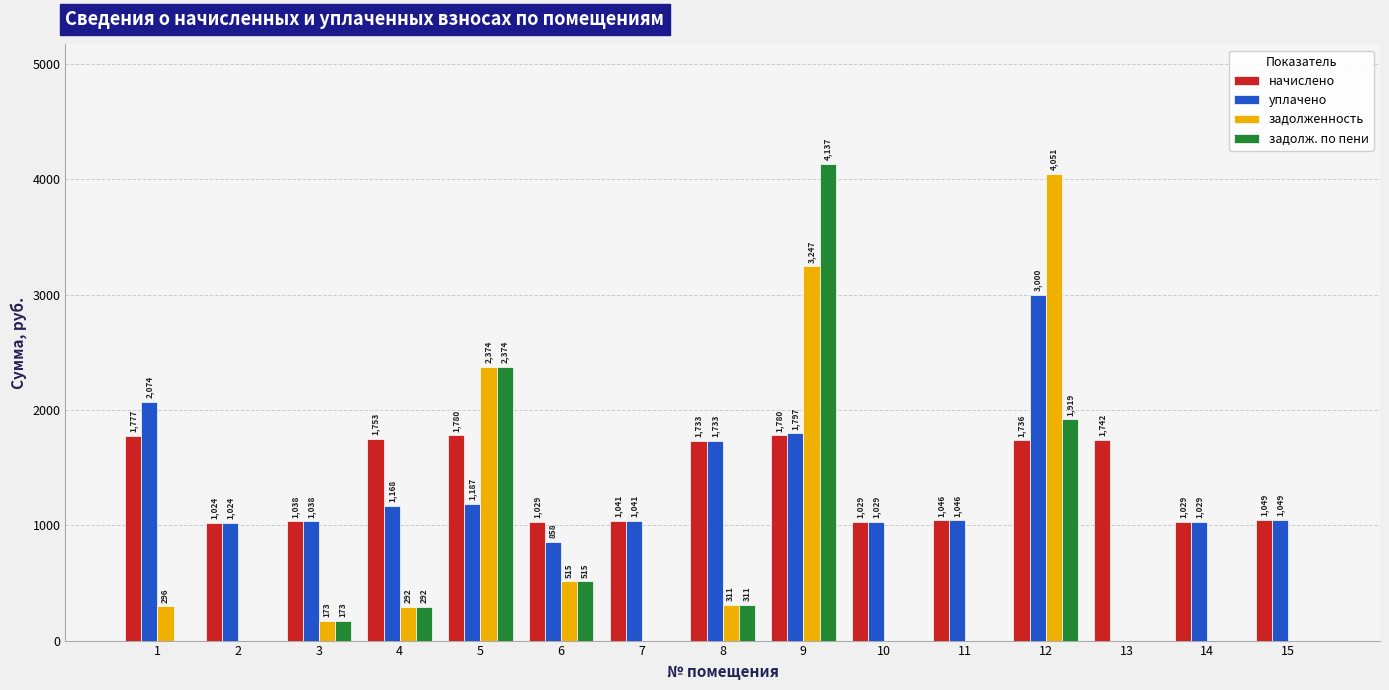

What is the difference between the задолженность values at 9 and 11?

3247.2